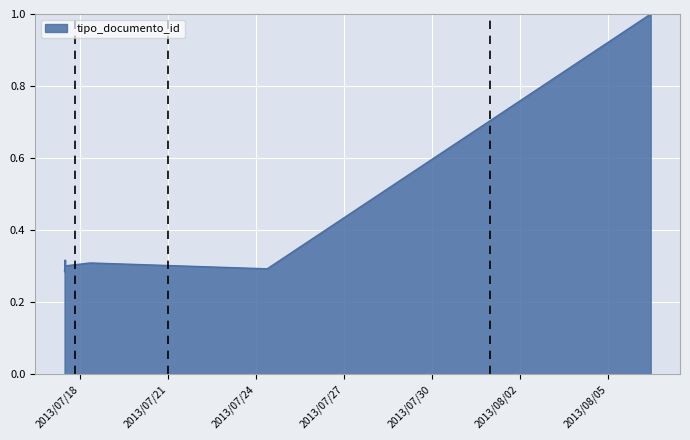

Where is the first local minimum?

2013-07-17 11:59:23